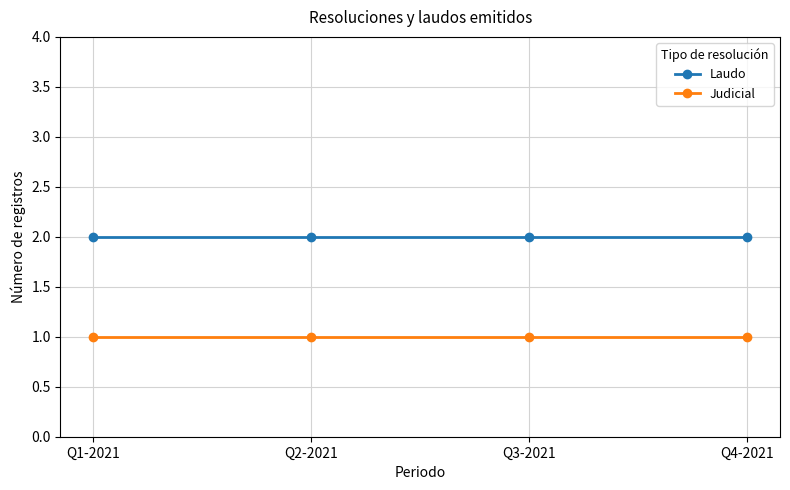

True or false: Laudo has more than 2 points higher than both neighbors.

False